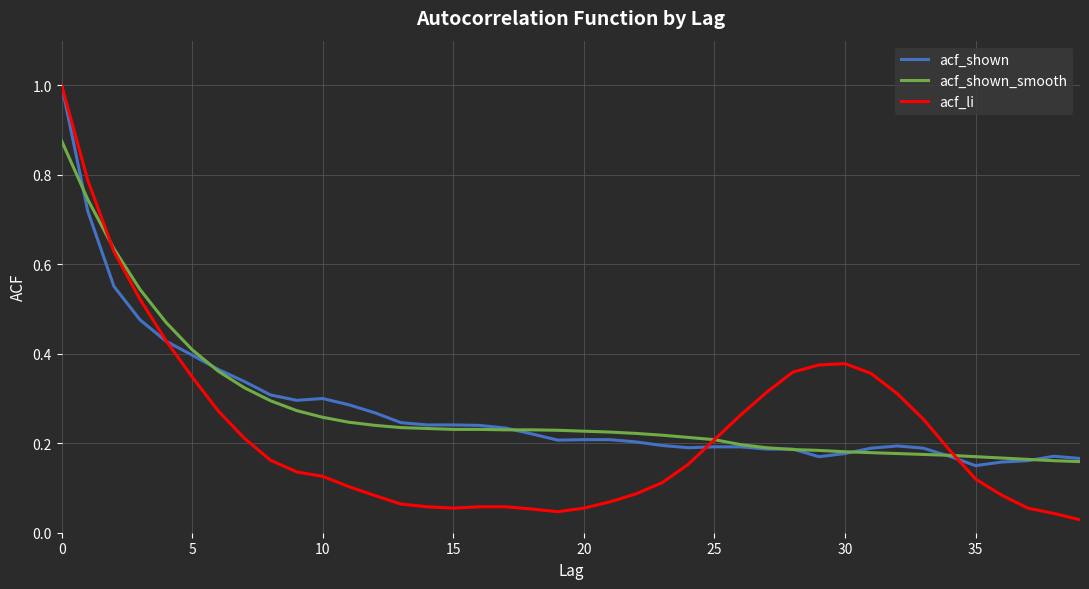

Which series has the widest spread of values?

acf_li